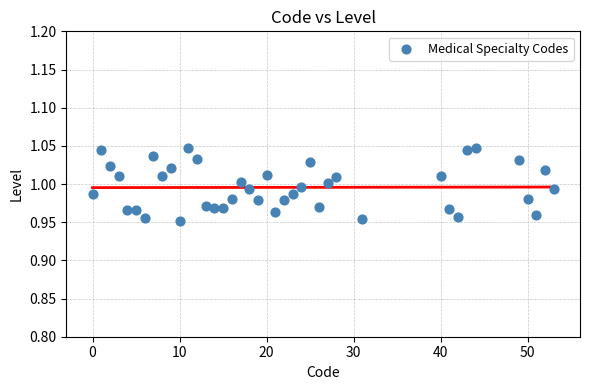

What is the range of X values (max minus min)?

53.0